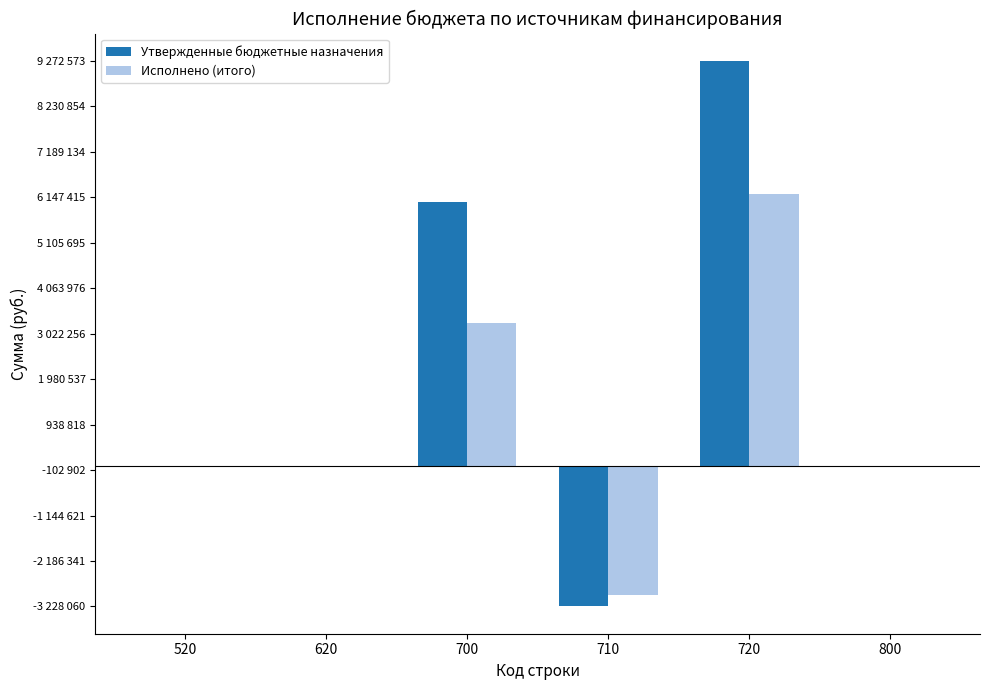

True or false: Утвержденные бюджетные назначения has a value of 3110655.7 at 700.

False